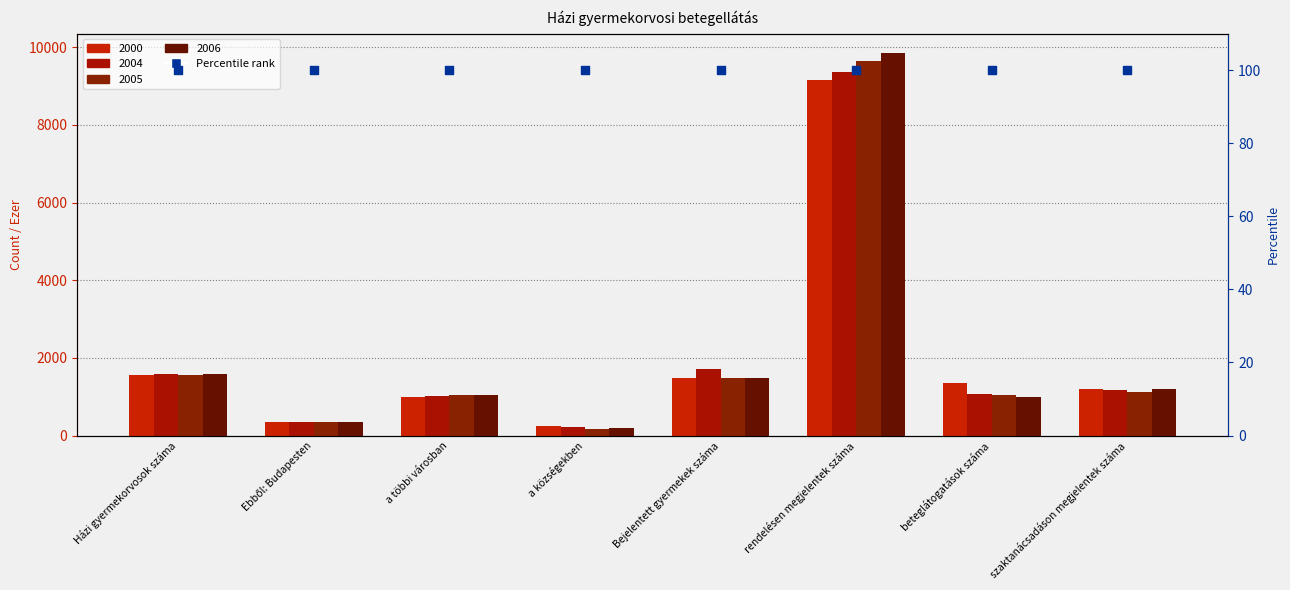

At which category is the sum across all series the highest?

rendelésen megjelentek száma